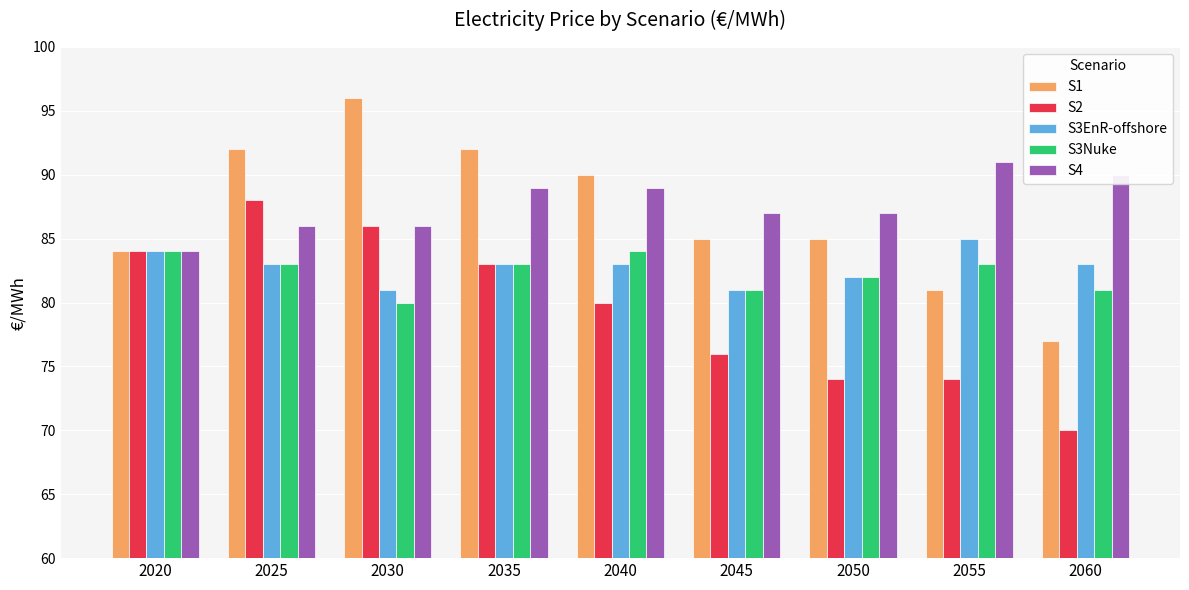

What is the total value across all series at 2035?

430